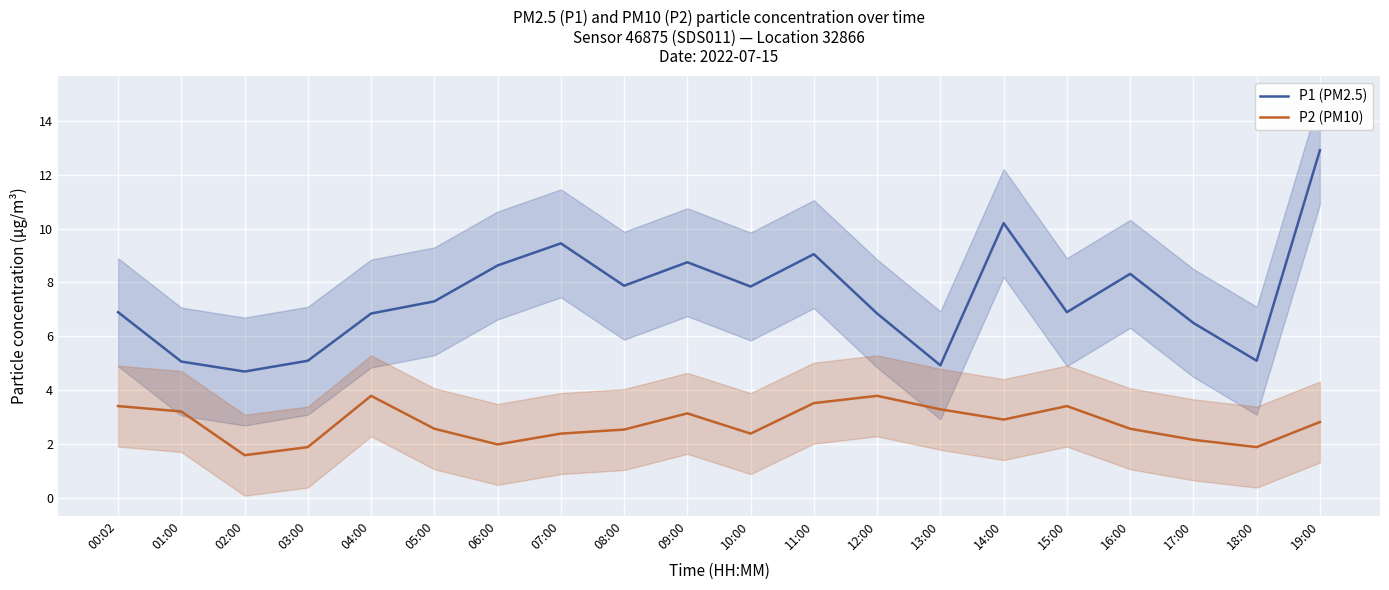

At which category does P1 (PM2.5) reach its first local peak?

07:00